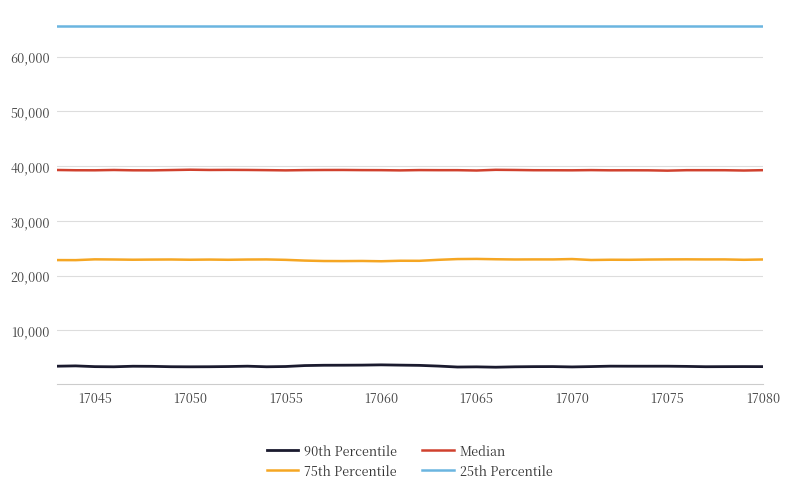

True or false: 90th Percentile and Median cross at least once.

False